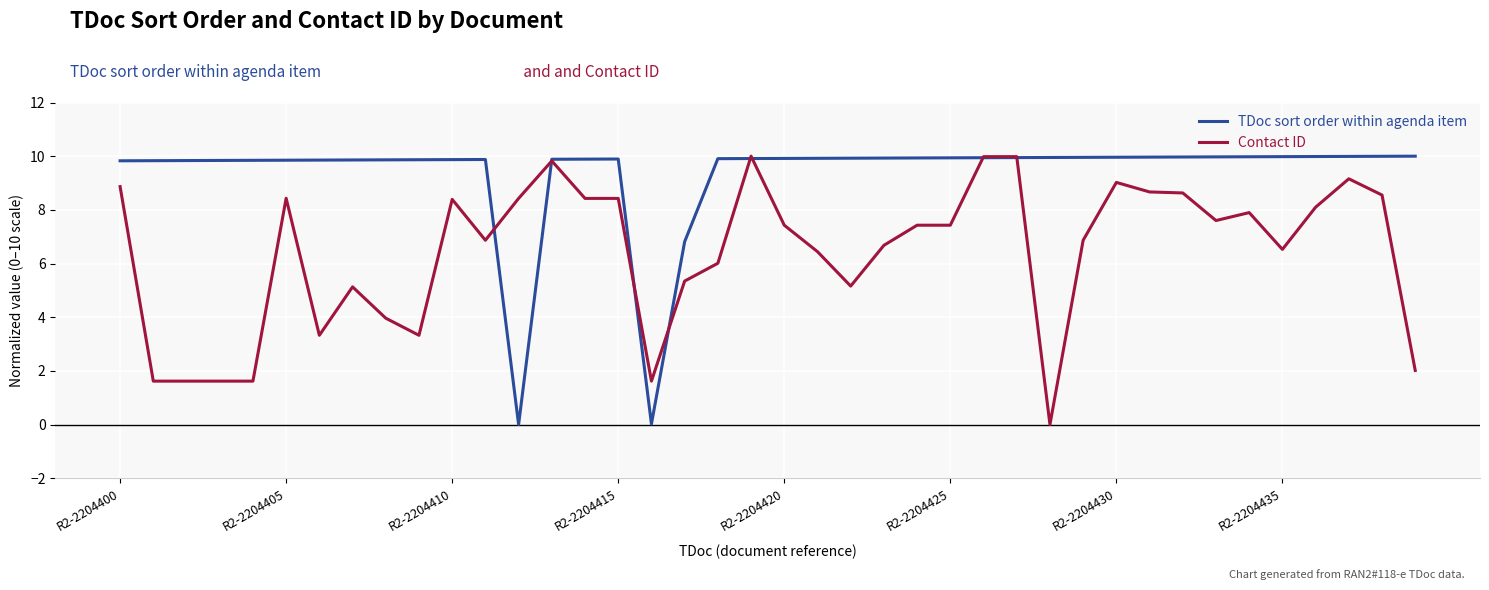

Which series ends up on top after the final intersection of TDoc sort order within agenda item and Contact ID?

TDoc sort order within agenda item